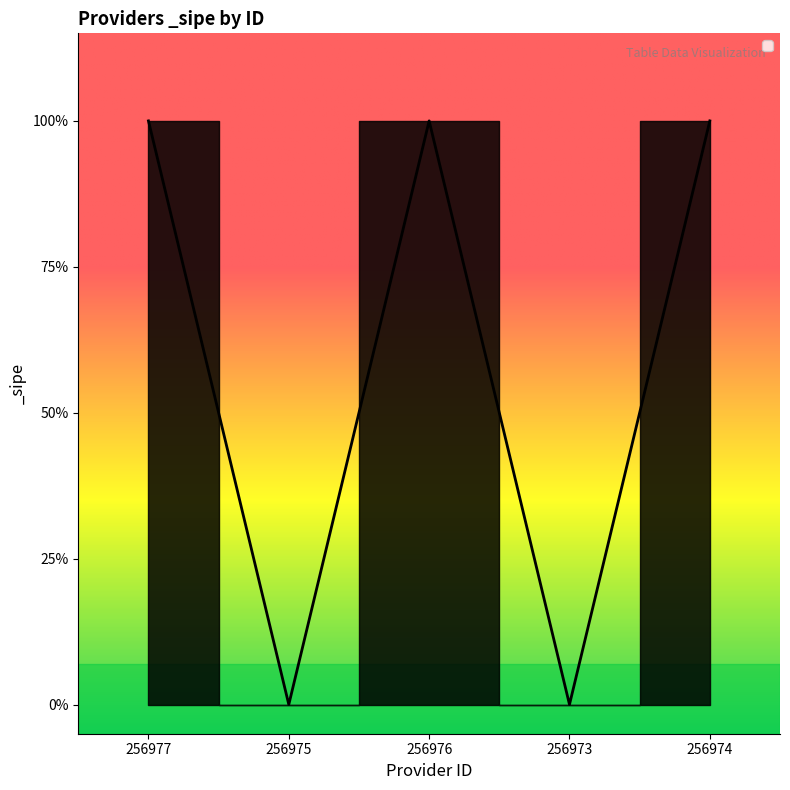

Does the chart display data point markers on the line(s)?

No